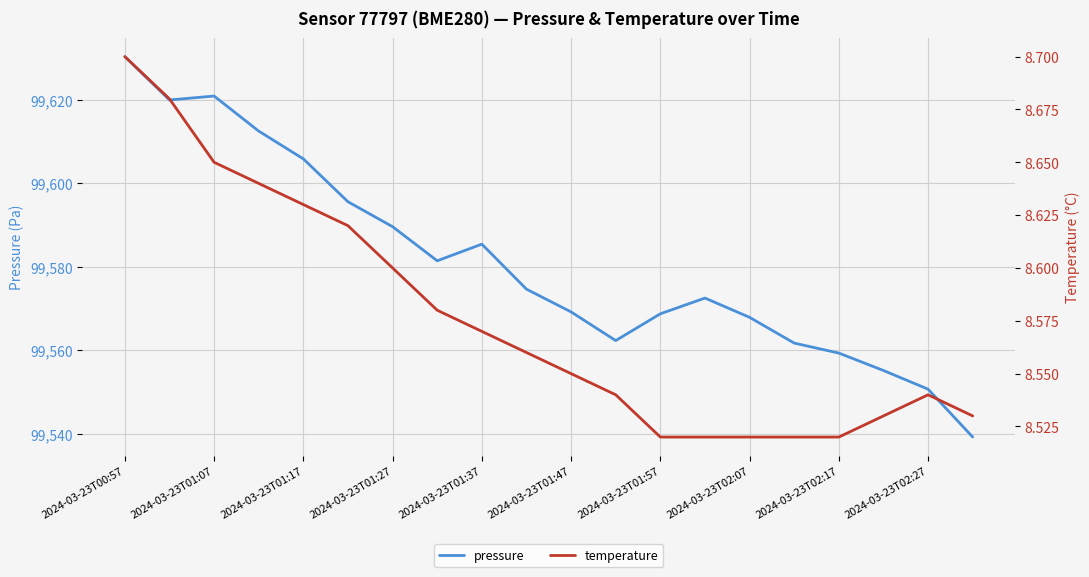

Reading left to right, what are all the values shown in this chart?

pressure: 99630.3	99619.9	99620.8	99612.4	99605.8	99595.5	99589.6	99581.4	99585.4	99574.6	99569.2	99562.3	99568.7	99572.5	99567.9	99561.7	99559.3	99555.1	99550.7	99539.2
temperature: 8.7	8.7	8.7	8.6	8.6	8.6	8.6	8.6	8.6	8.6	8.6	8.5	8.5	8.5	8.5	8.5	8.5	8.5	8.5	8.5